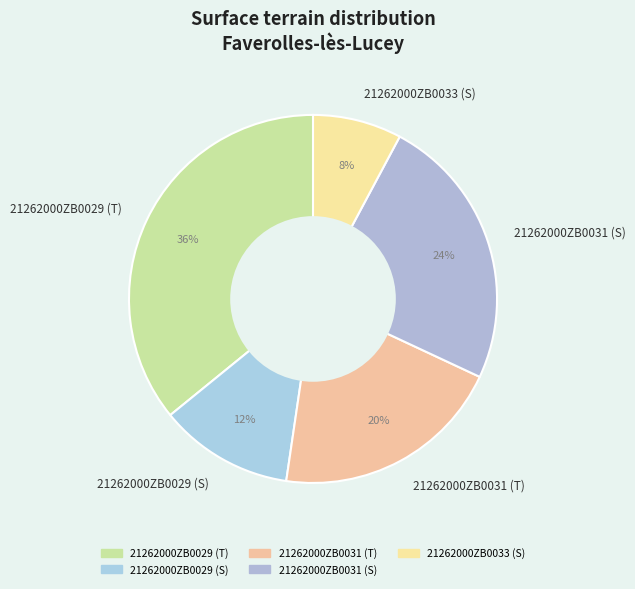

To the nearest percent, what is the combined percentage of 21262000ZB0029 (S) and 21262000ZB0031 (T)?

32%